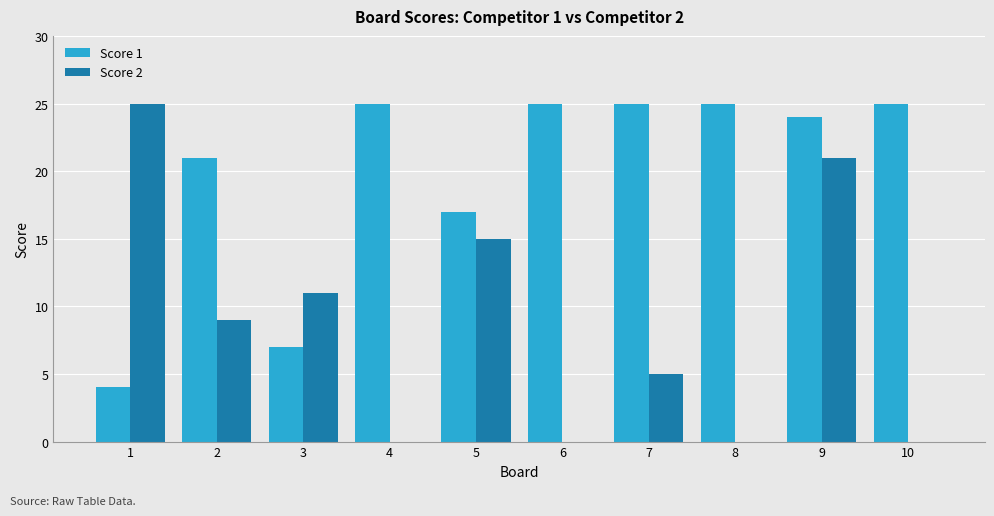

What is the sum of all Score 1 values?

198